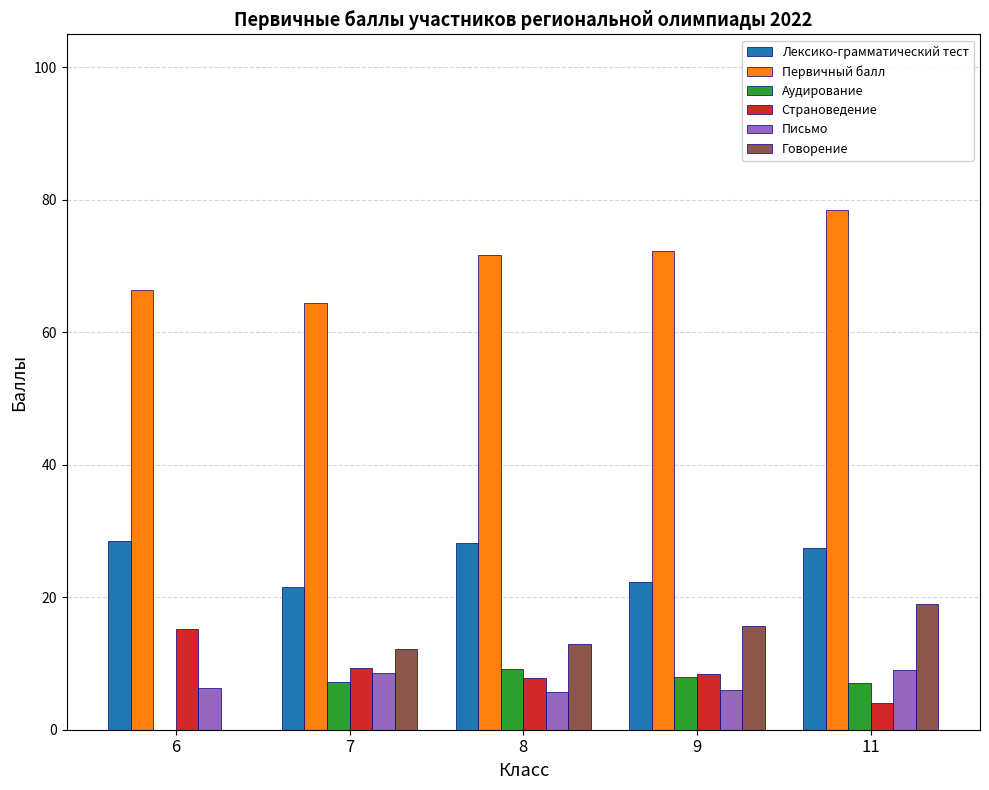

Which series has the largest range (max minus min)?

Говорение